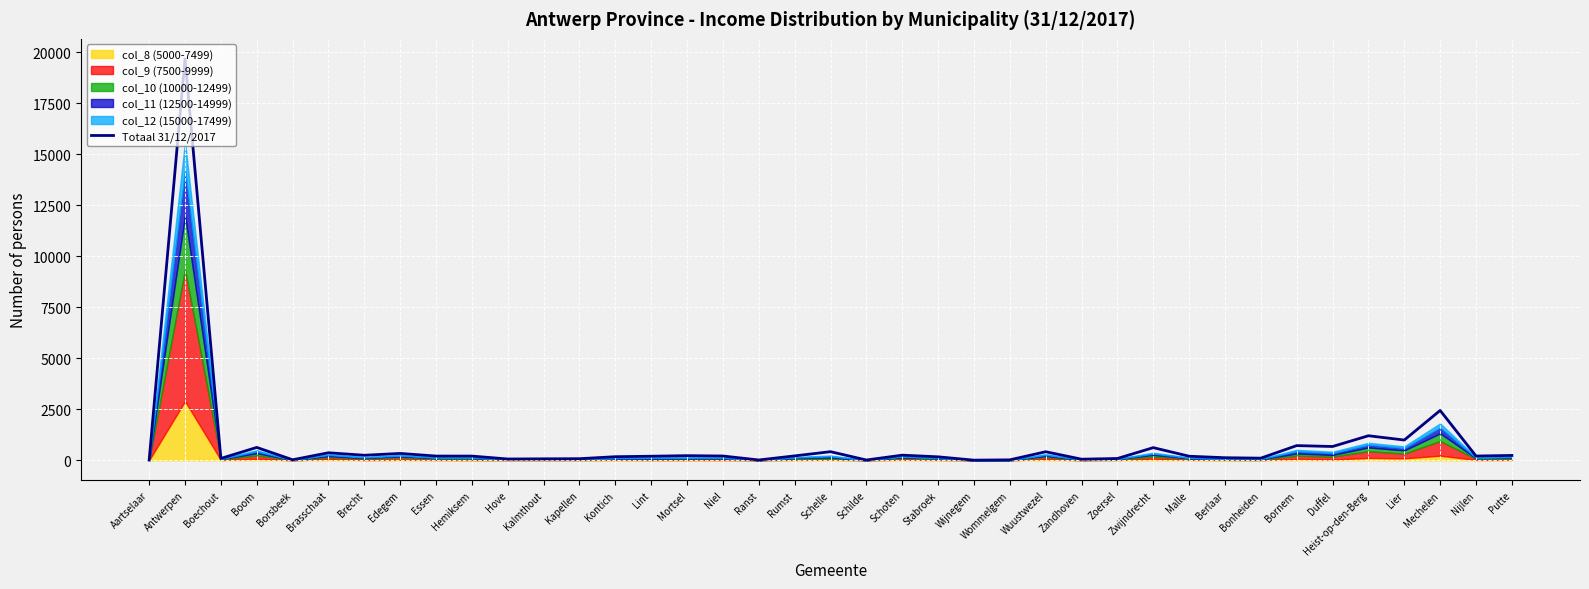

What is the sum of the values at Schoten and Kapellen?

328